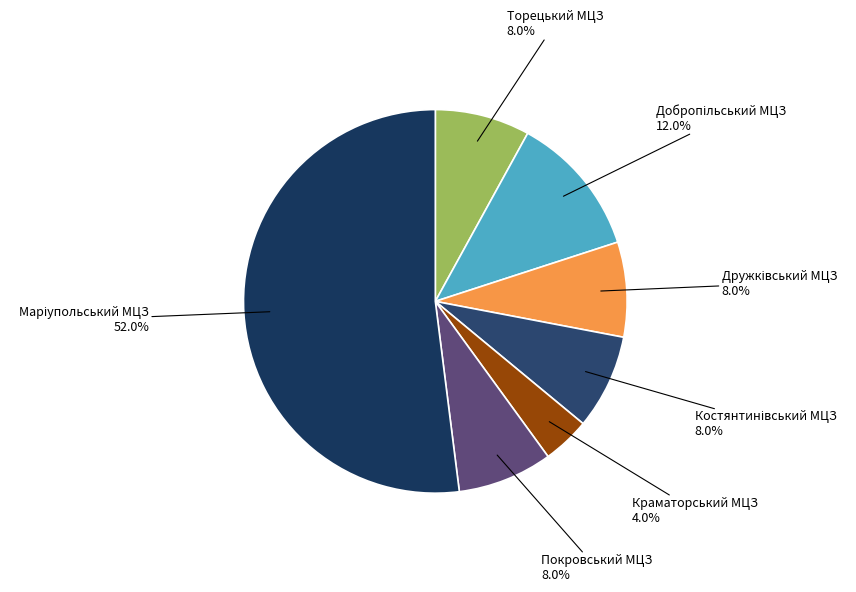

Is Торецький МЦЗ the majority of the pie?

No